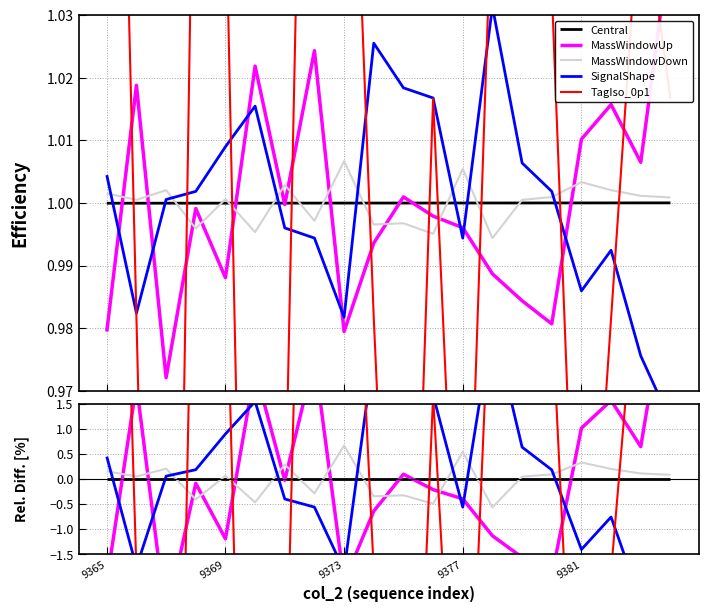

Count the number of data series in this chart.

5